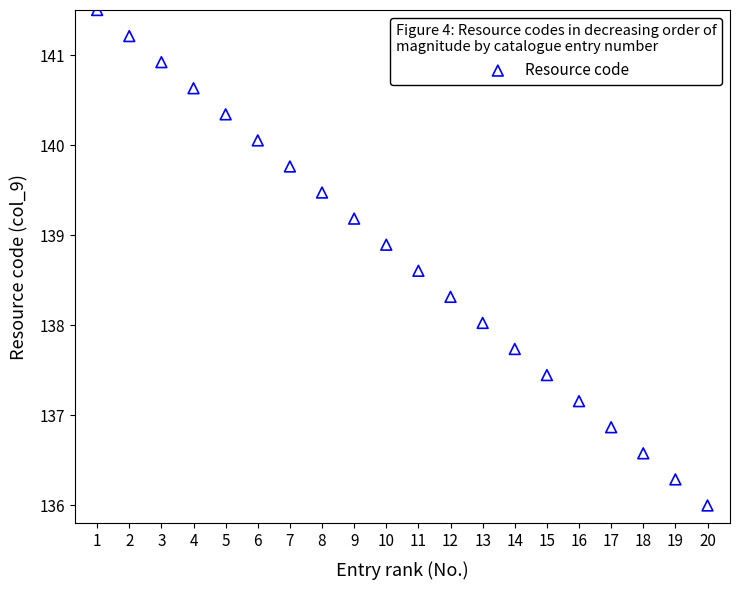

What is the range of X values (max minus min)?

19.0